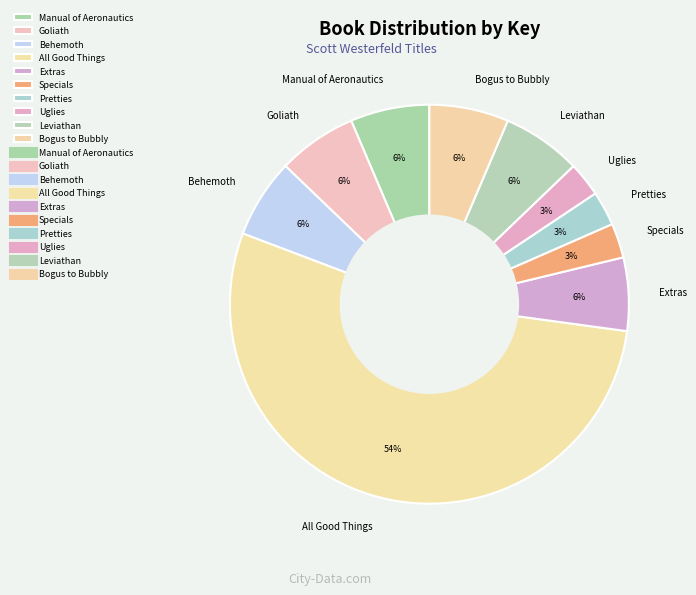

How many slices are in this pie chart?

10